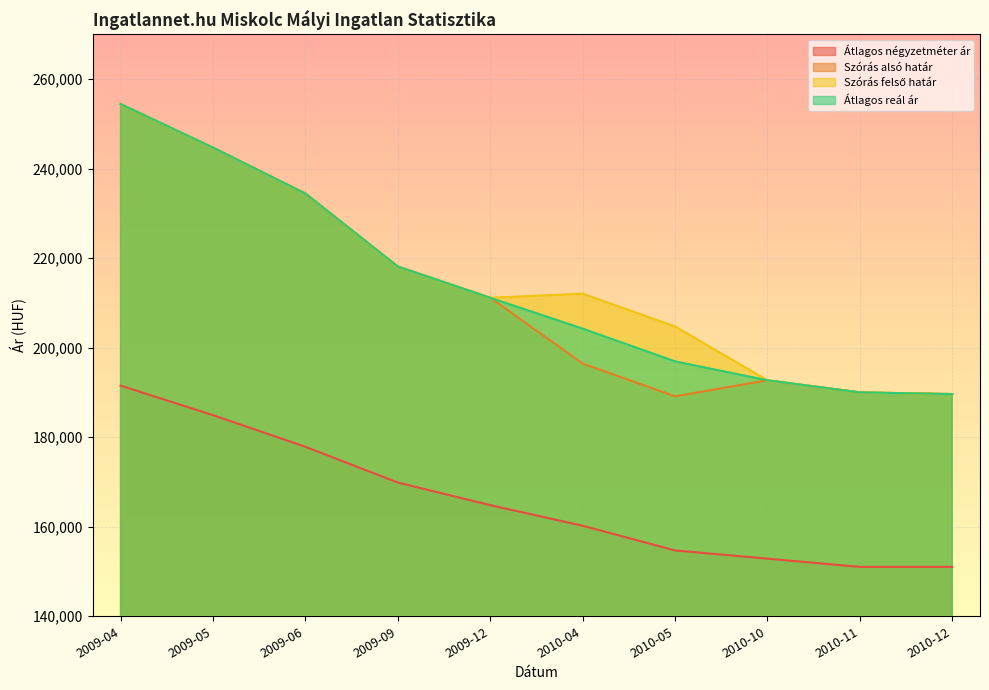

Reading left to right, what are all the values shown in this chart?

Átlagos négyzetméter ár: 2009-04=191538	2009-05=184933	2009-06=177869	2009-09=169885	2009-12=164827	2010-04=160229	2010-05=154712	2010-10=152873	2010-11=151034	2010-12=151034
Szórás alsó határ: 2009-04=254445	2009-05=244715	2009-06=234456	2009-09=218149	2009-12=211164	2010-04=196466	2010-05=189149	2010-10=192725	2010-11=190027	2010-12=189650
Szórás felső határ: 2009-04=254445	2009-05=244715	2009-06=234456	2009-09=218149	2009-12=211164	2010-04=212070	2010-05=204753	2010-10=192725	2010-11=190027	2010-12=189650
Átlagos reál ár: 2009-04=254445	2009-05=244715	2009-06=234456	2009-09=218149	2009-12=211164	2010-04=204268	2010-05=196951	2010-10=192725	2010-11=190027	2010-12=189650